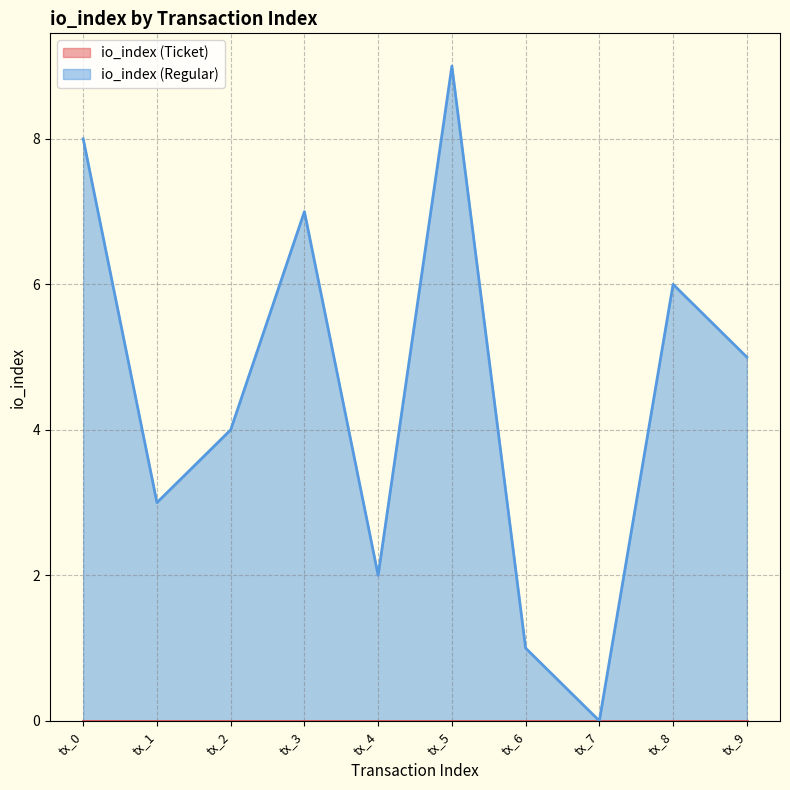

Reading right to left, extract all data points from this chart.

tx_9=5	tx_8=6	tx_7=0	tx_6=1	tx_5=9	tx_4=2	tx_3=7	tx_2=4	tx_1=3	tx_0=8